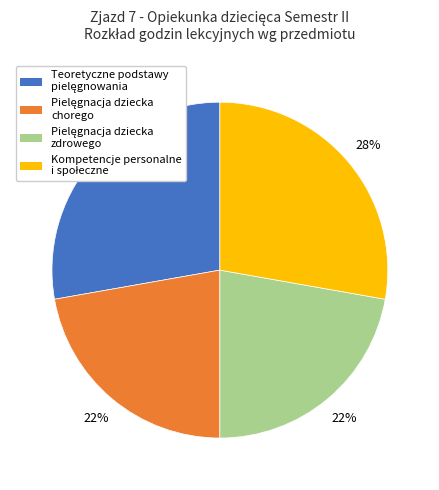

How many slices are in this pie chart?

4